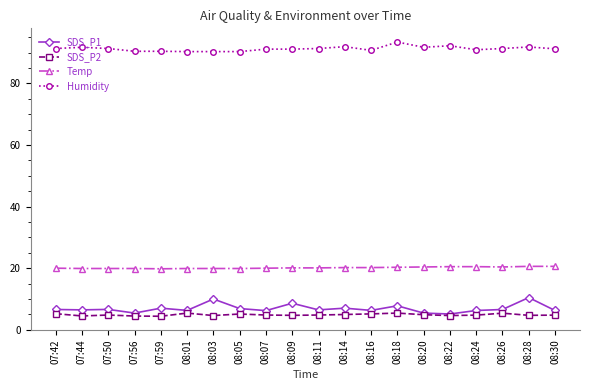

True or false: Humidity and SDS_P2 cross at least once.

False